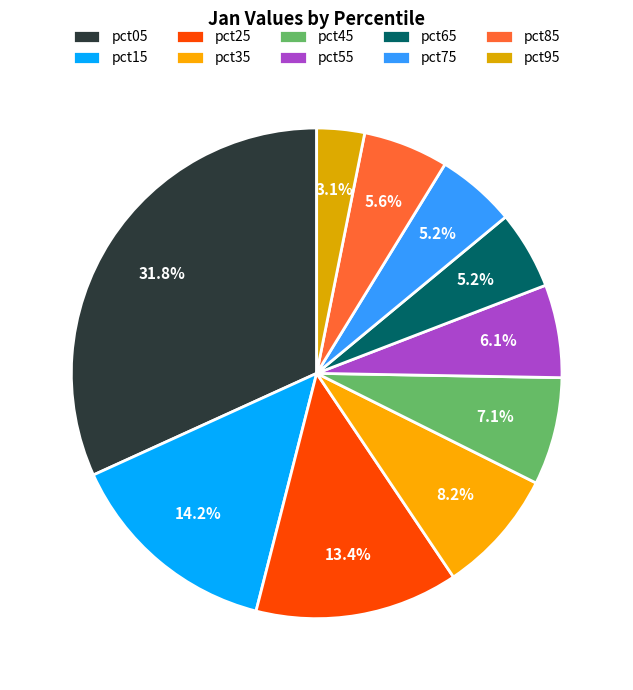

Rank the categories by value from highest to lowest.

pct05, pct15, pct25, pct35, pct45, pct55, pct85, pct75, pct65, pct95